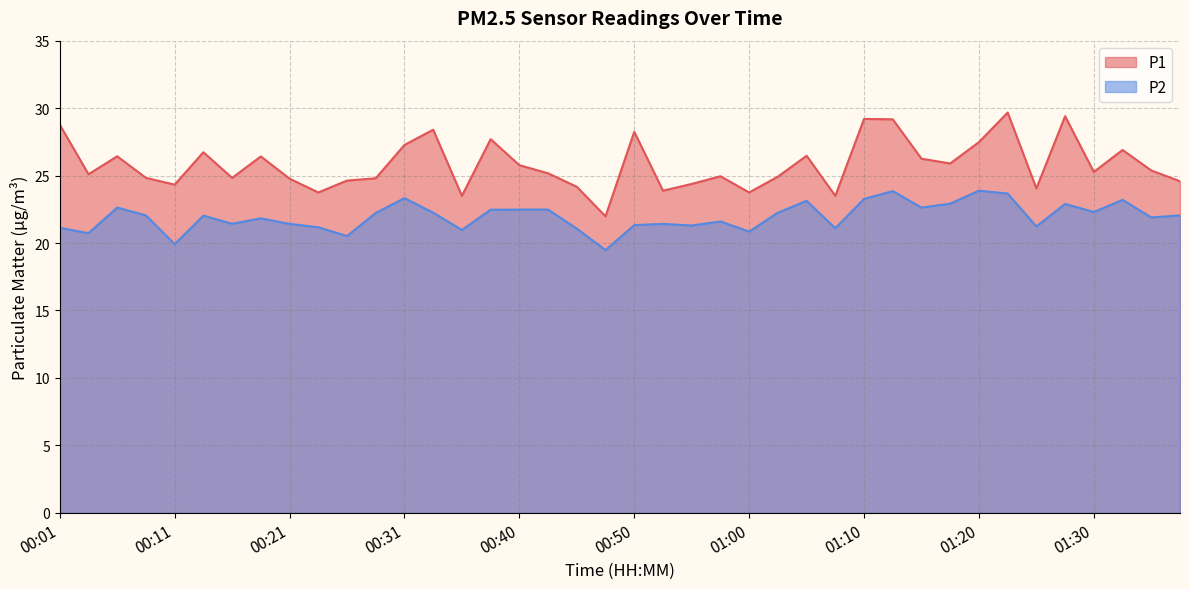

How many values in the P2 series exceed 22?

21